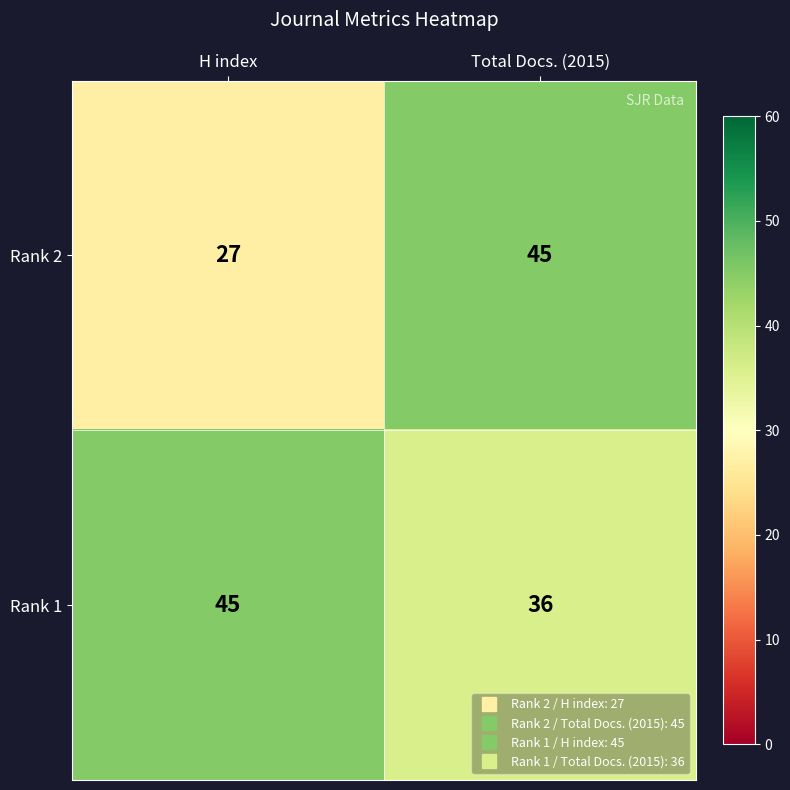

Reading left to right, transcribe all the data shown in this chart.

Rank 2: 27	45
Rank 1: 45	36